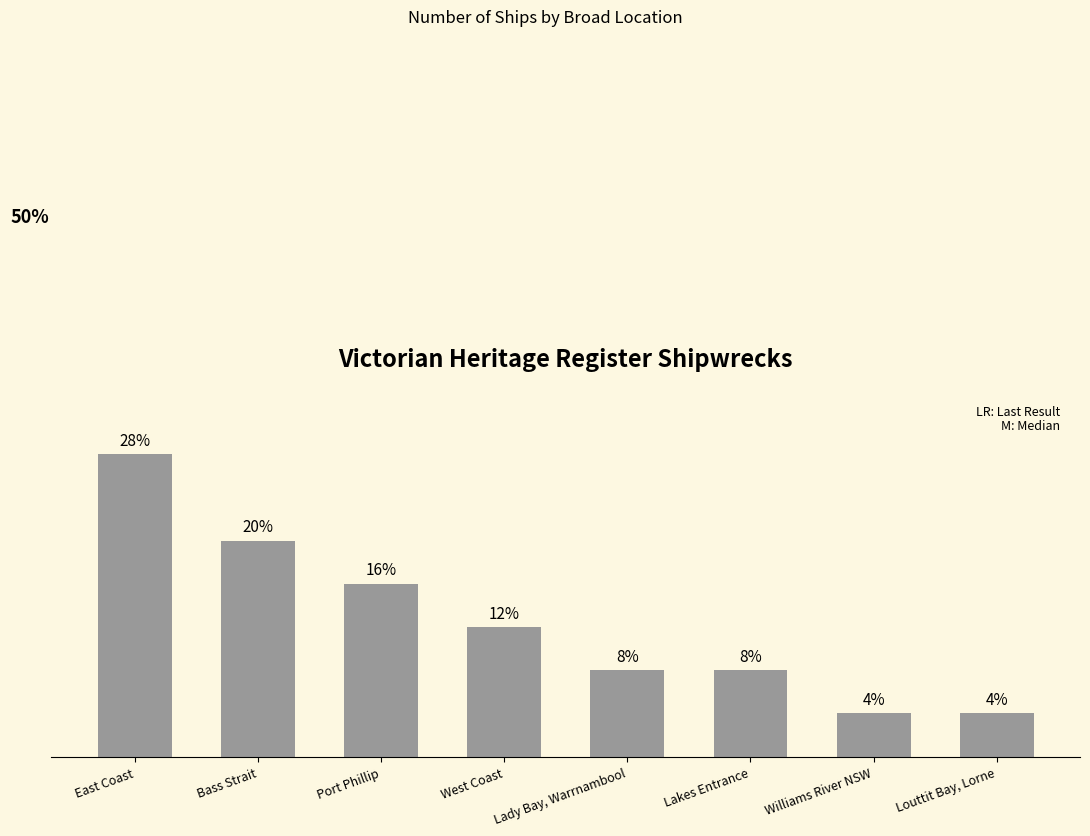

Between Bass Strait and Williams River NSW, which is larger?

Bass Strait